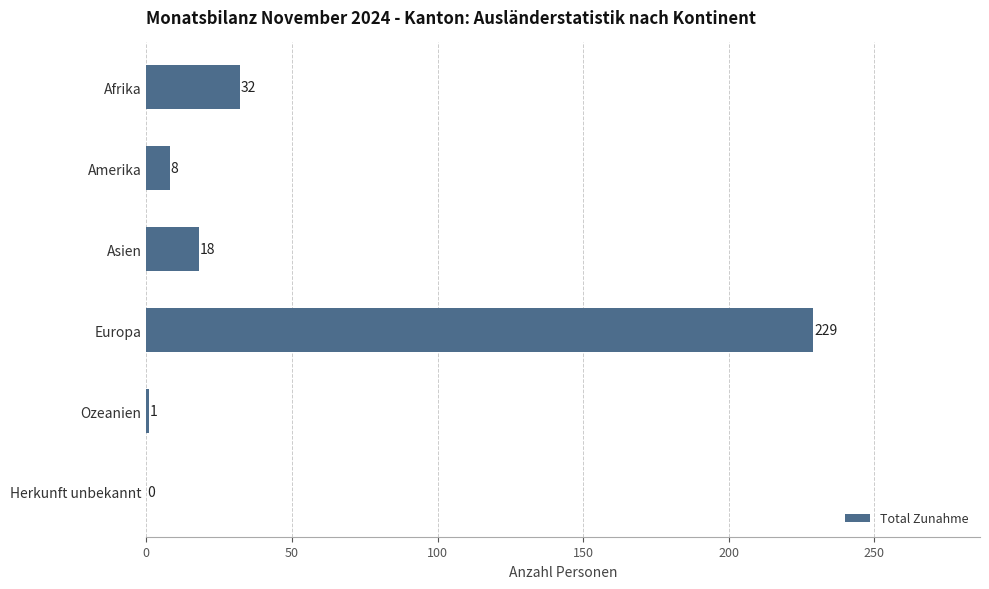

How many series are shown in this chart?

1